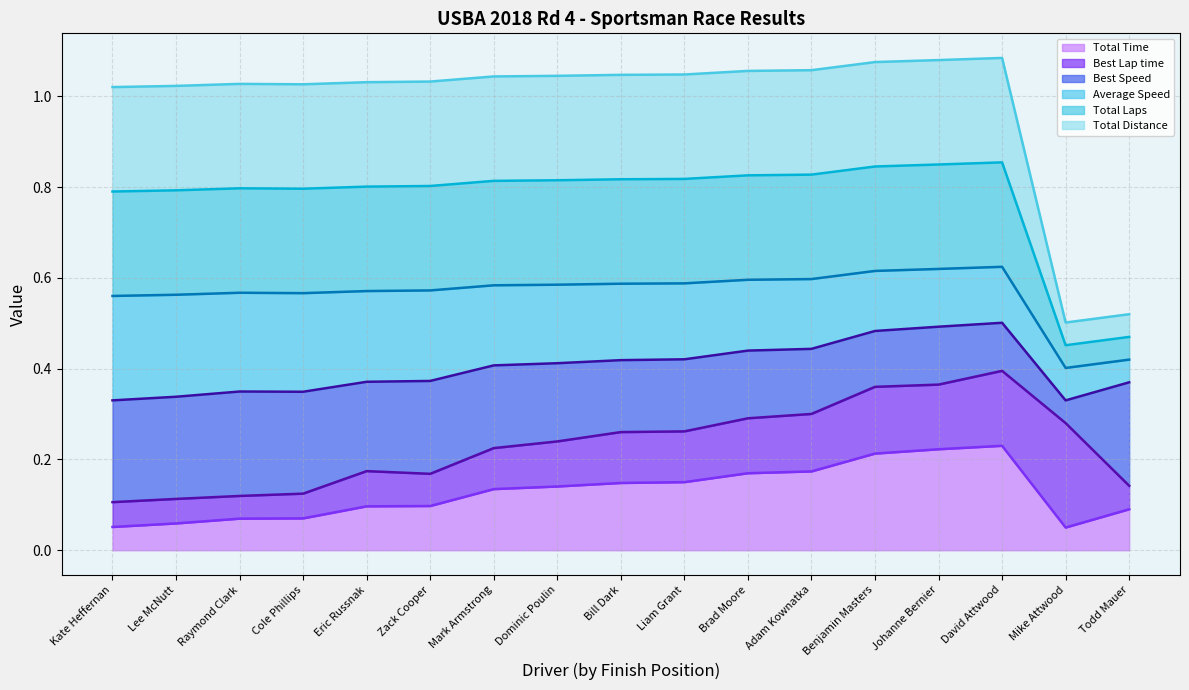

At how many categories does at least one series exceed 0?

17